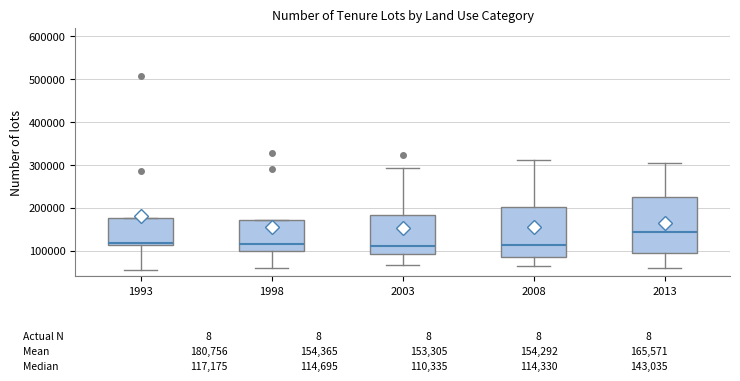

Comparing the boxes themselves (not the whiskers), which one is the tallest?

2013